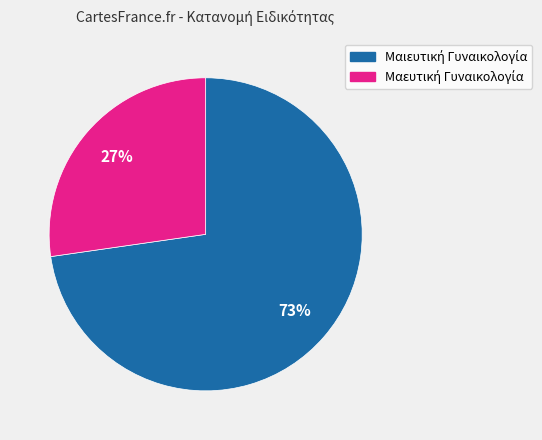

Is there a majority slice in this chart?

Yes